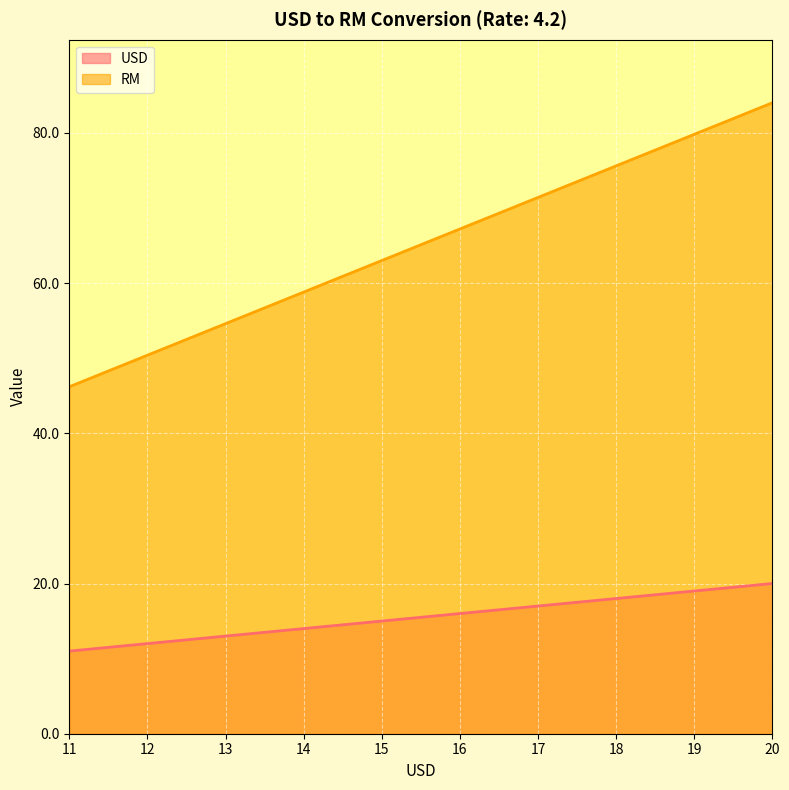

What is the difference between the RM values at 19 and 18?

4.2